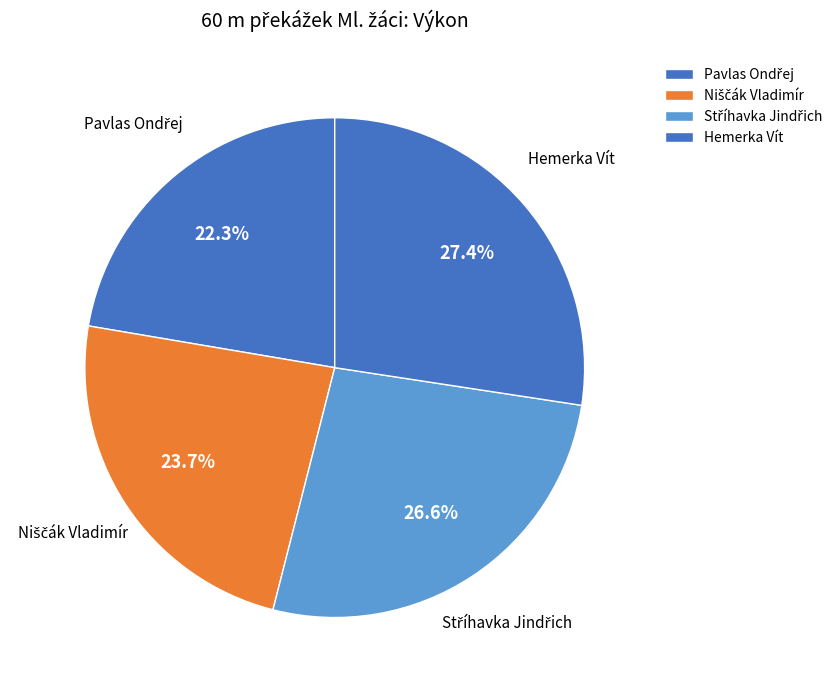

What percentage is the Hemerka Vít slice, to the nearest percent?

27%